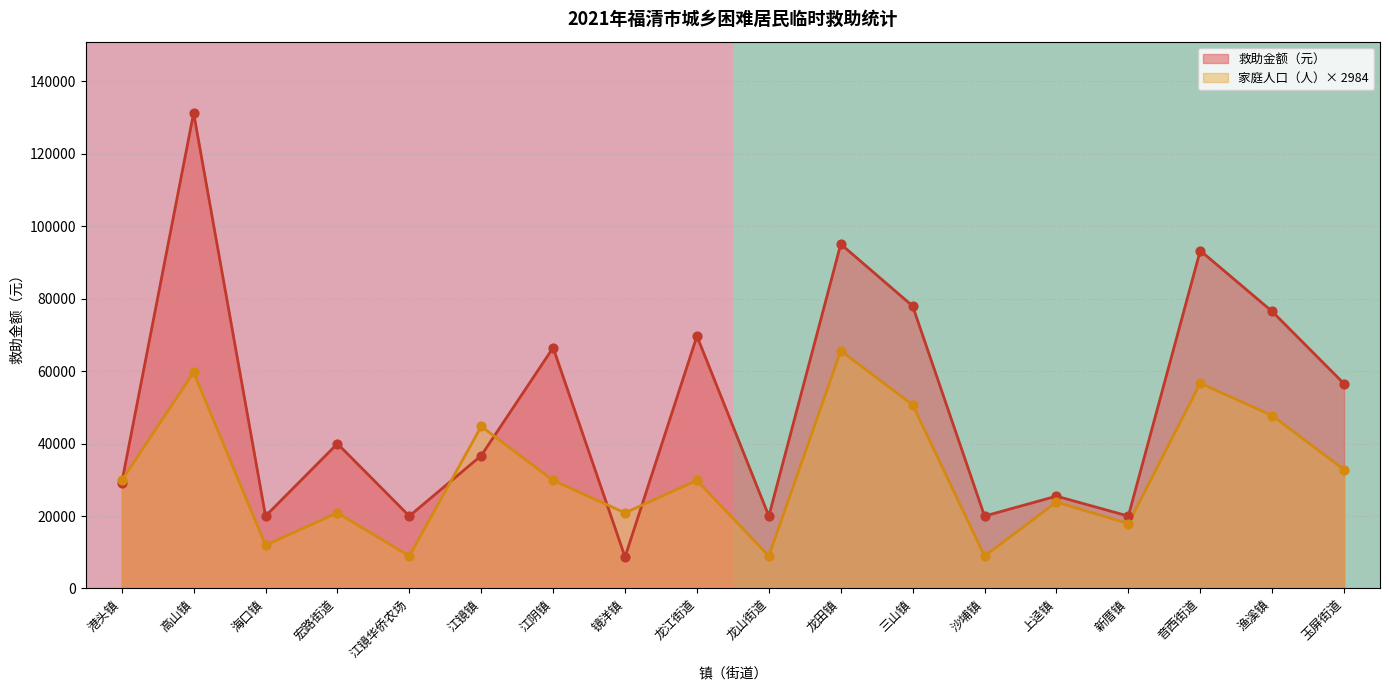

Which series has the widest spread of values?

救助金额（元）